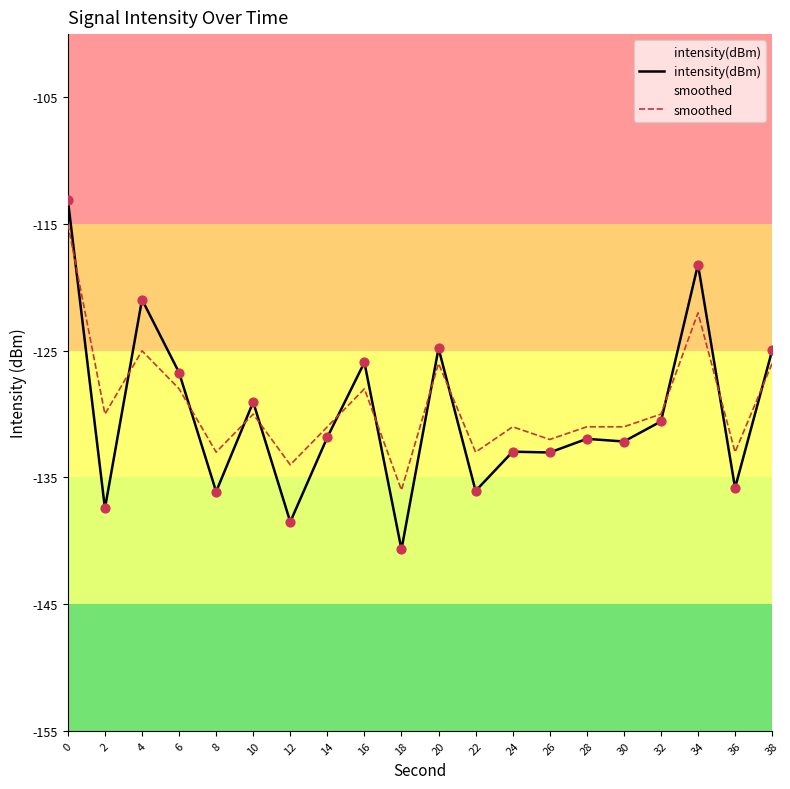

Which series contains the highest Y value?

intensity(dBm)